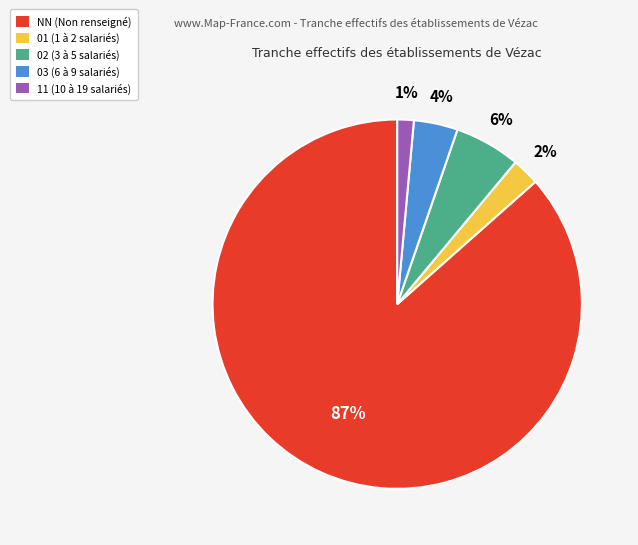

To the nearest percent, what is the combined percentage of 01 (1 à 2 salariés) and 03 (6 à 9 salariés)?

6%